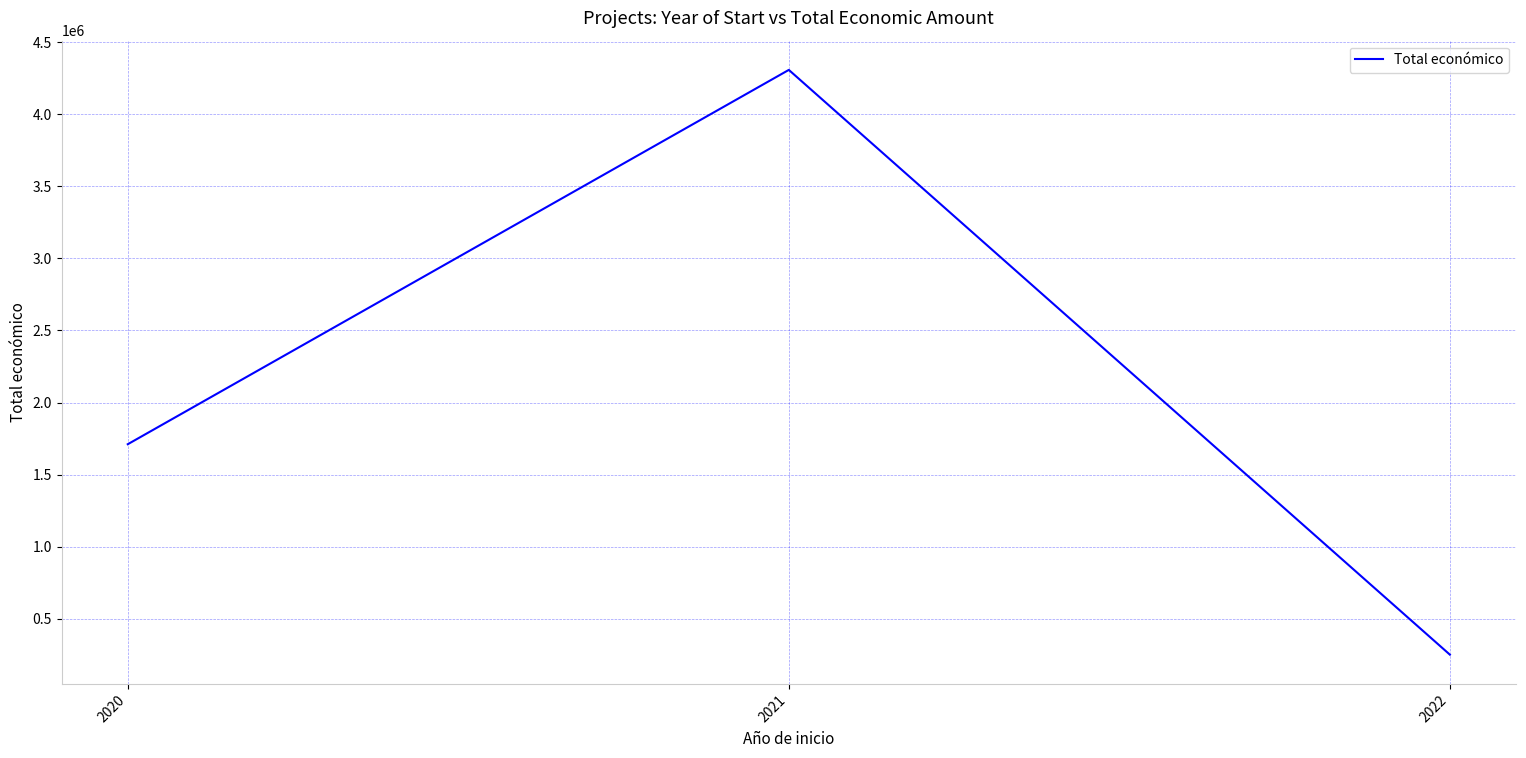

List the labels in order of value, largest first.

2021, 2020, 2022